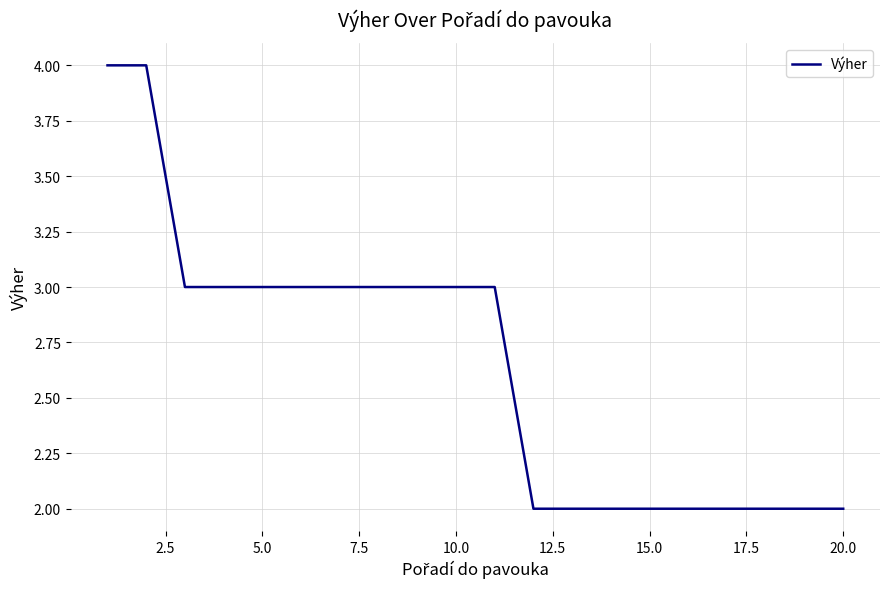

What is the greatest value displayed?

4